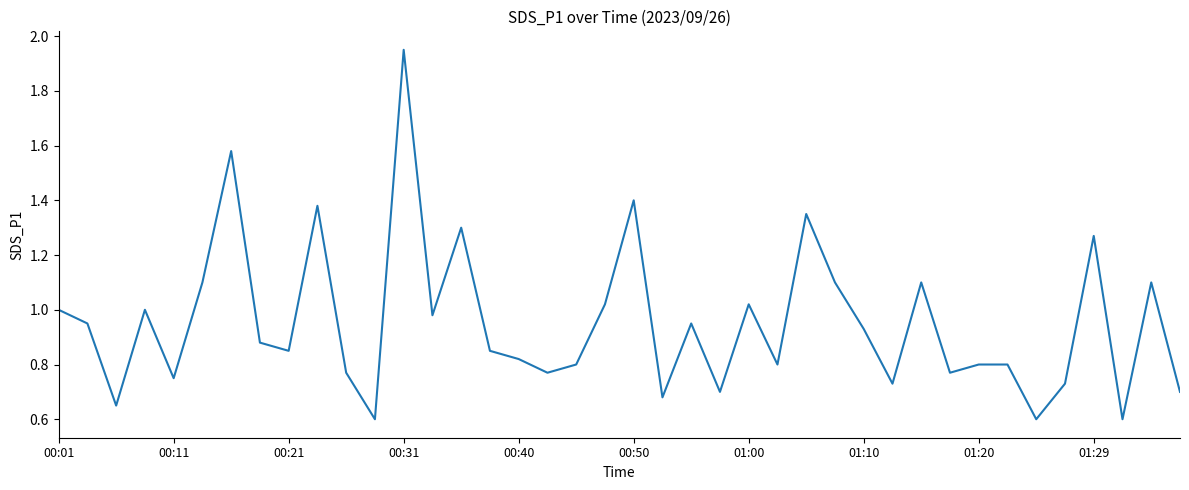

What is the minimum value shown in the chart?

0.6